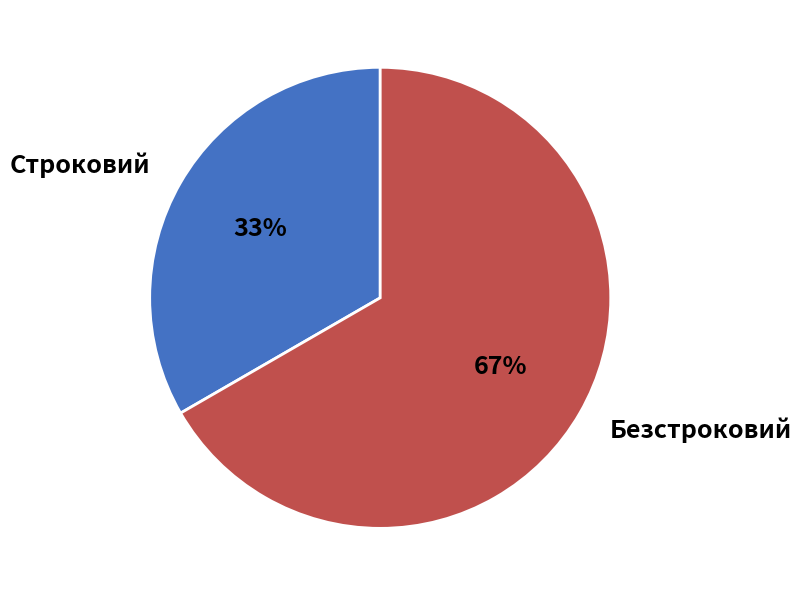

To the nearest percent, what is the combined percentage of Безстроковий and Строковий?

100%